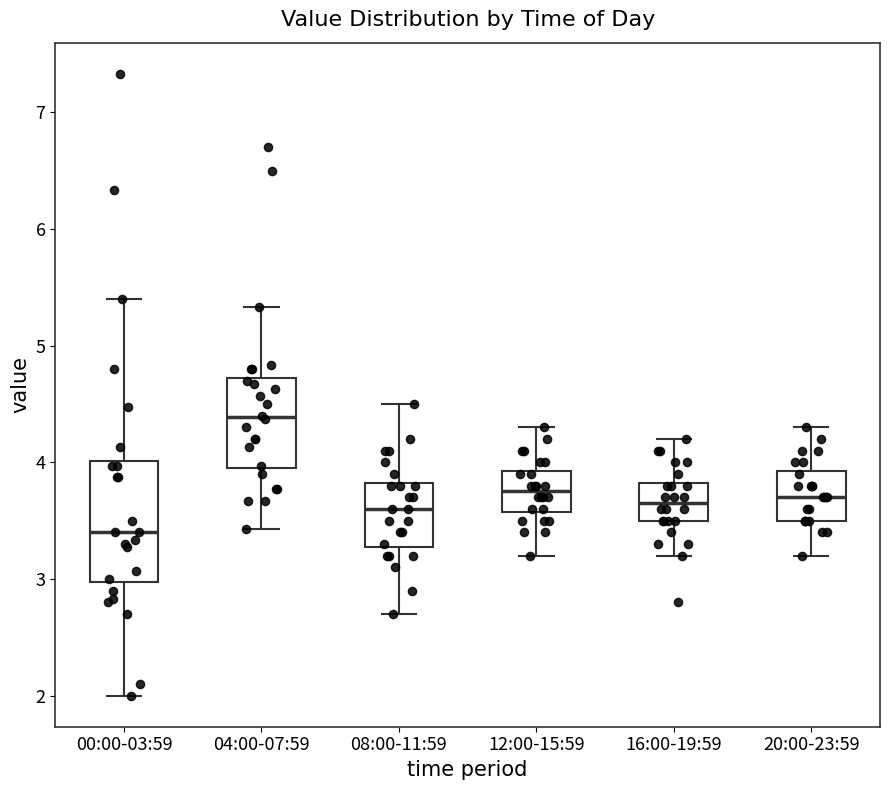

Reading left to right, read every box against the y-axis: the position of its median line, the range the box covers, and the ends of its whiskers. The values are not printed on the chart, so give them approximately, as read against the axis.

00:00-03:59: median 3.4, box 3.0 to 4.0, whiskers 2.0 to 5.4
04:00-07:59: median 4.4, box 4.0 to 4.7, whiskers 3.4 to 5.3
08:00-11:59: median 3.6, box 3.3 to 3.8, whiskers 2.7 to 4.5
12:00-15:59: median 3.8, box 3.6 to 3.9, whiskers 3.2 to 4.3
16:00-19:59: median 3.7, box 3.5 to 3.8, whiskers 3.2 to 4.2
20:00-23:59: median 3.7, box 3.5 to 3.9, whiskers 3.2 to 4.3